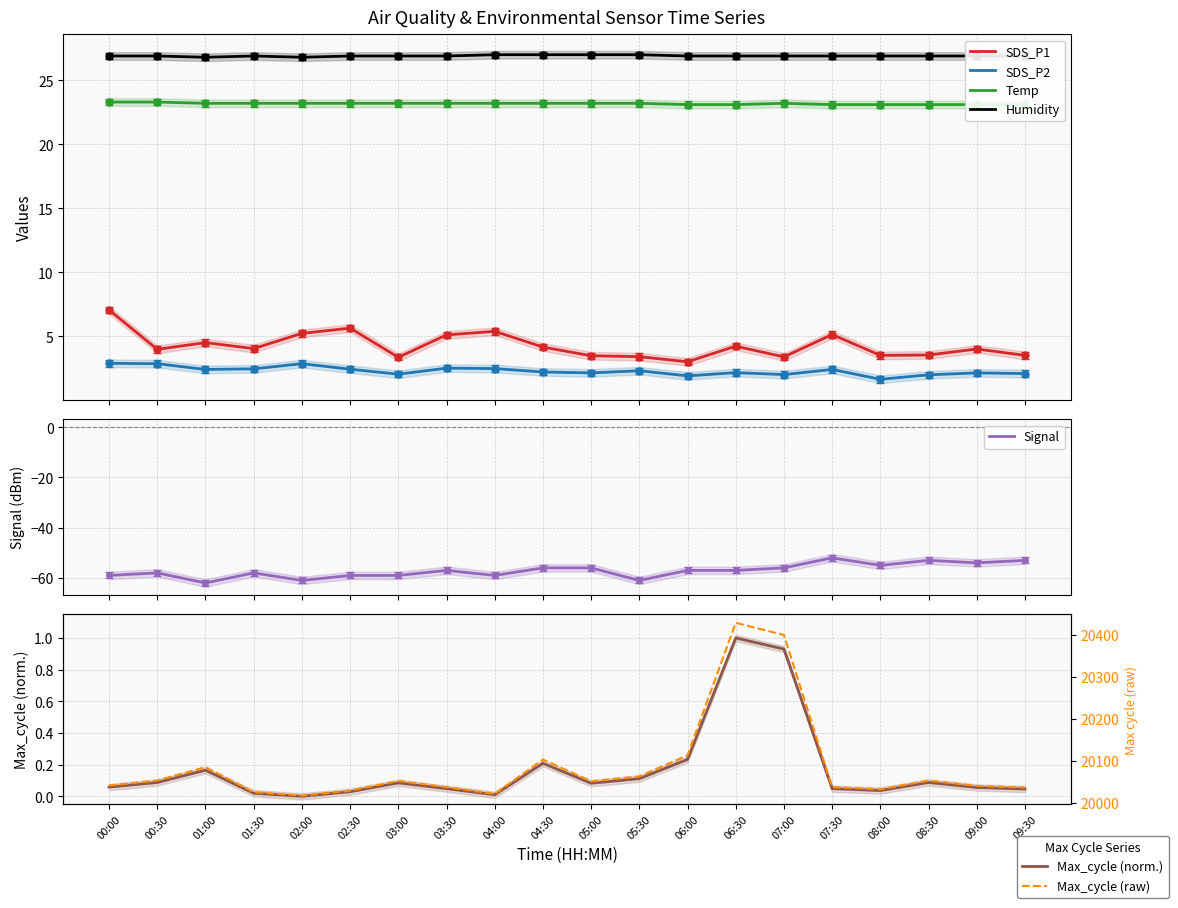

True or false: SDS_P2 and Humidity cross at least once.

False